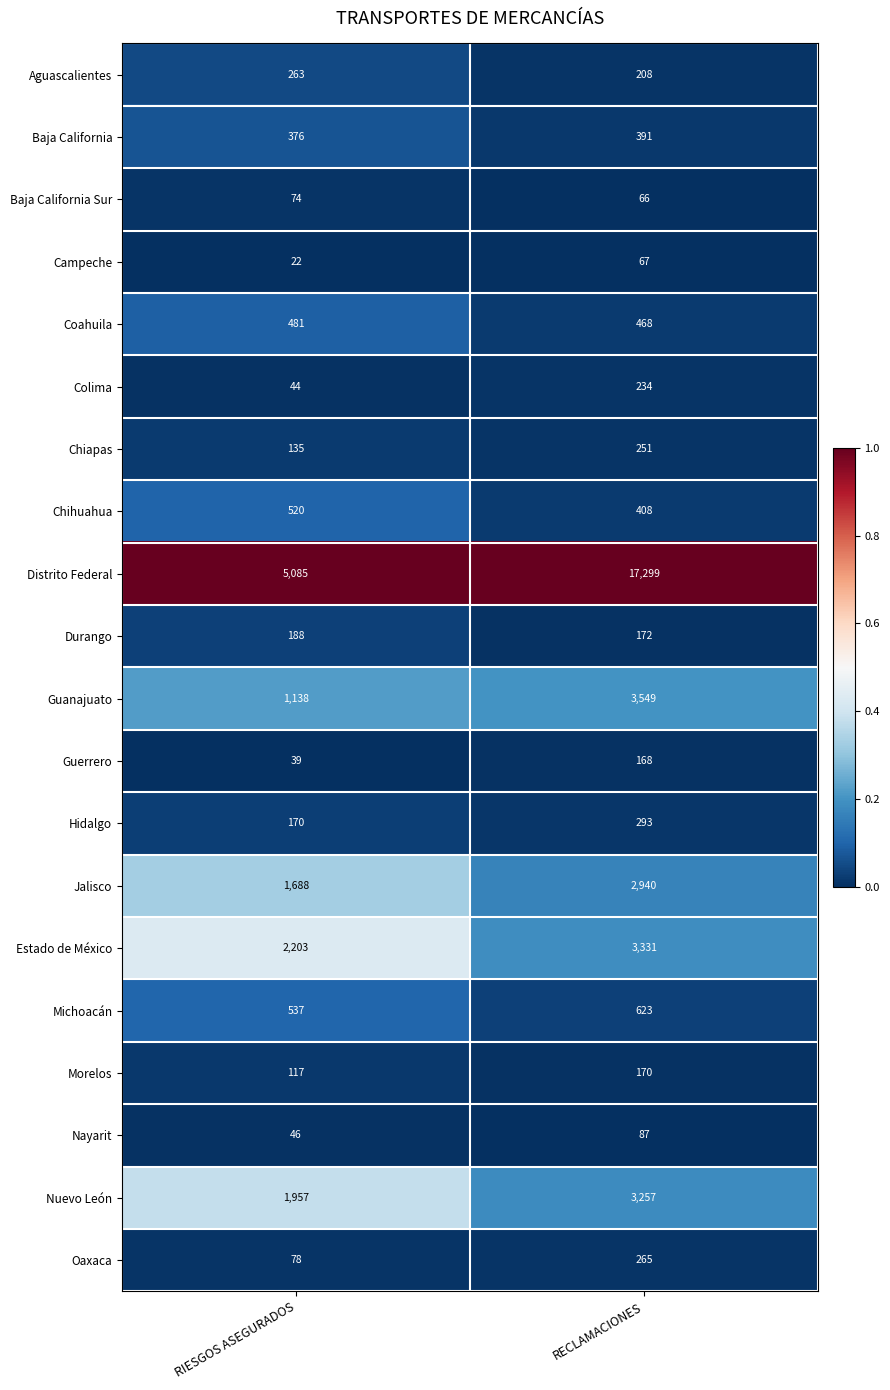

The value of Guerrero at RIESGOS ASEGURADOS is 39. True or false?

True